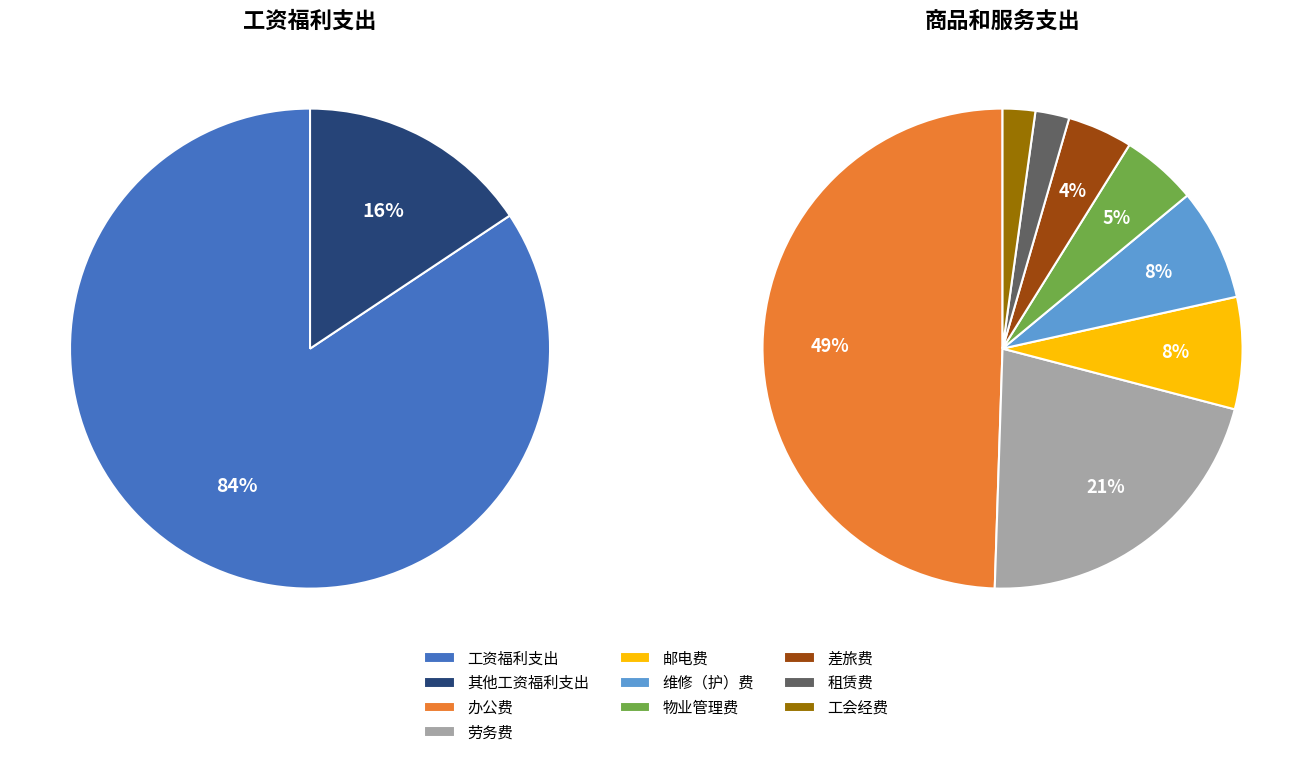

Does 差旅费 represent more than half of the total?

No